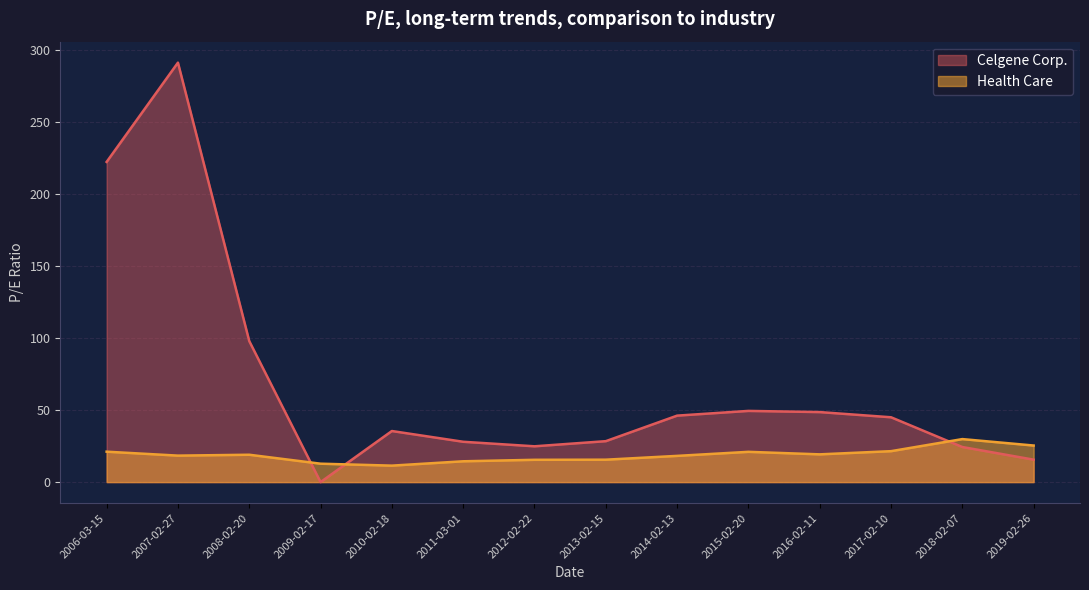

The value of Celgene Corp. at 2009-02-17 is 0.0. True or false?

True